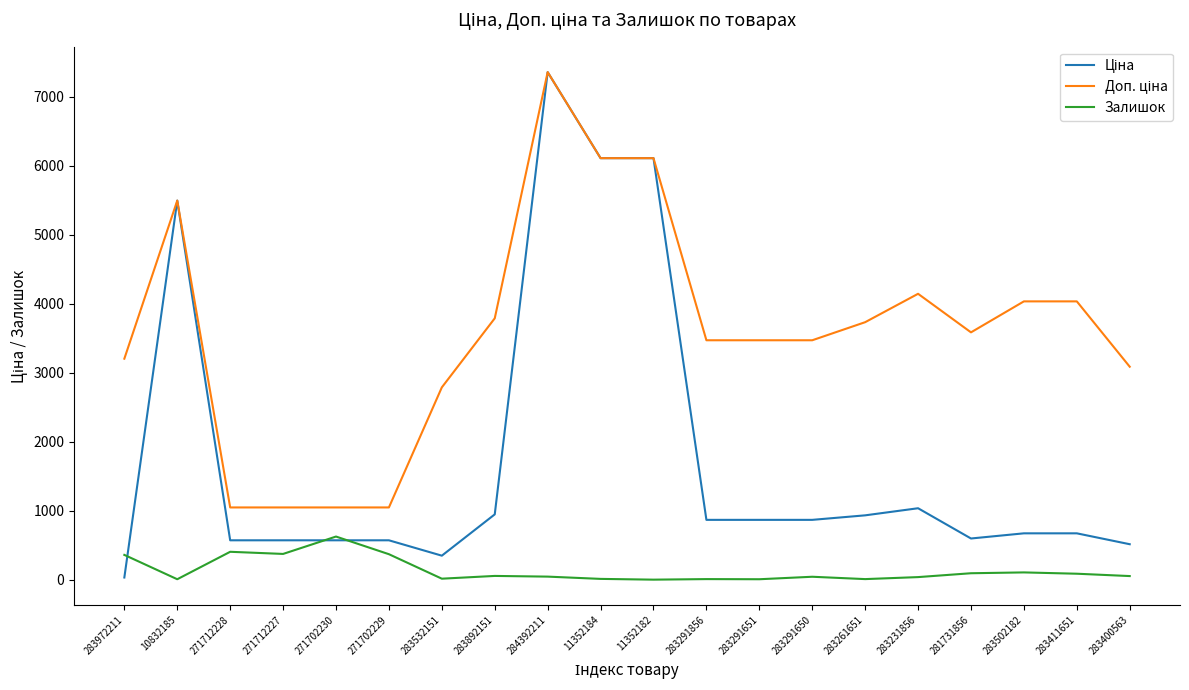

At which category is the sum across all series the highest?

284392211